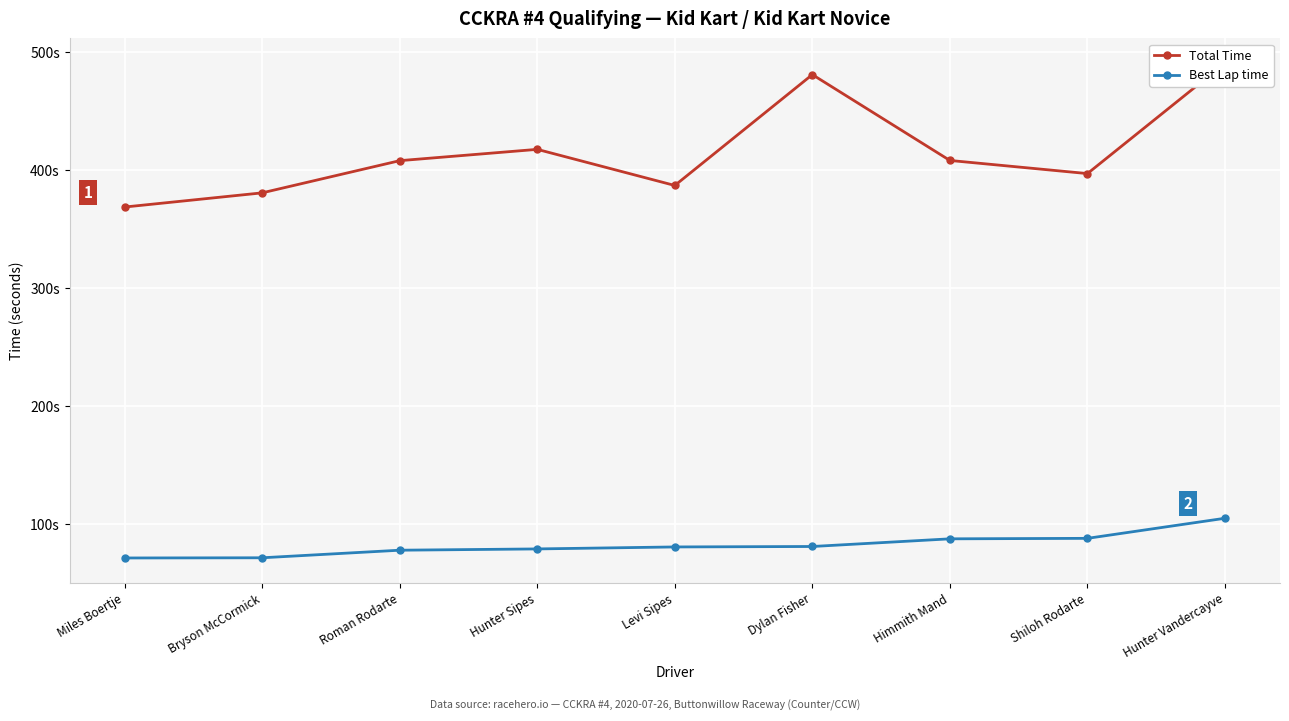

Reading left to right, extract all data points from this chart.

Total Time: 368.5	380.6	407.9	417.4	386.8	480.8	408.0	396.9	490.6
Best Lap time: 70.9	71.1	77.5	78.6	80.3	80.7	87.2	87.6	104.6